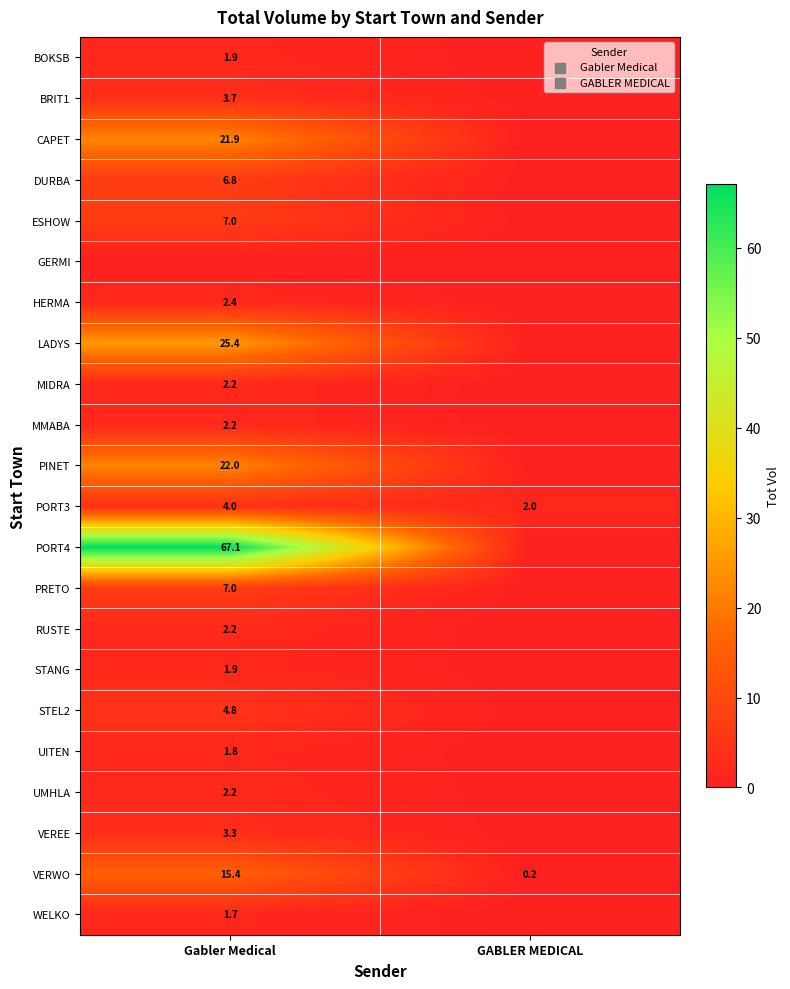

Between Gabler Medical and GABLER MEDICAL, which is larger?

Gabler Medical